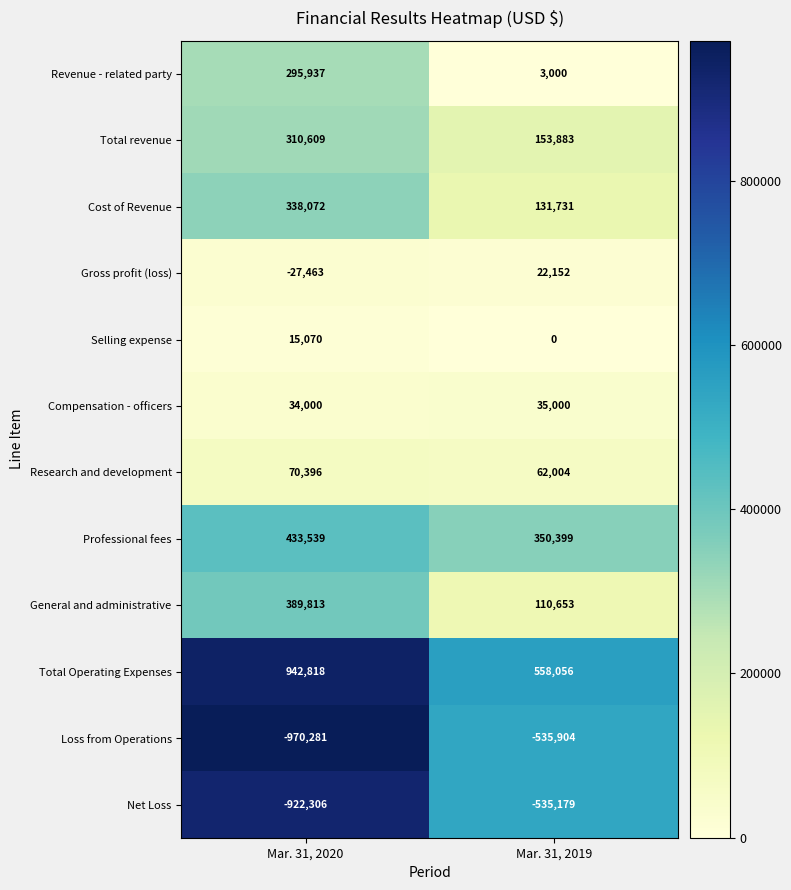

The General and administrative series shows 389813 at Mar. 31, 2020. True or false?

True